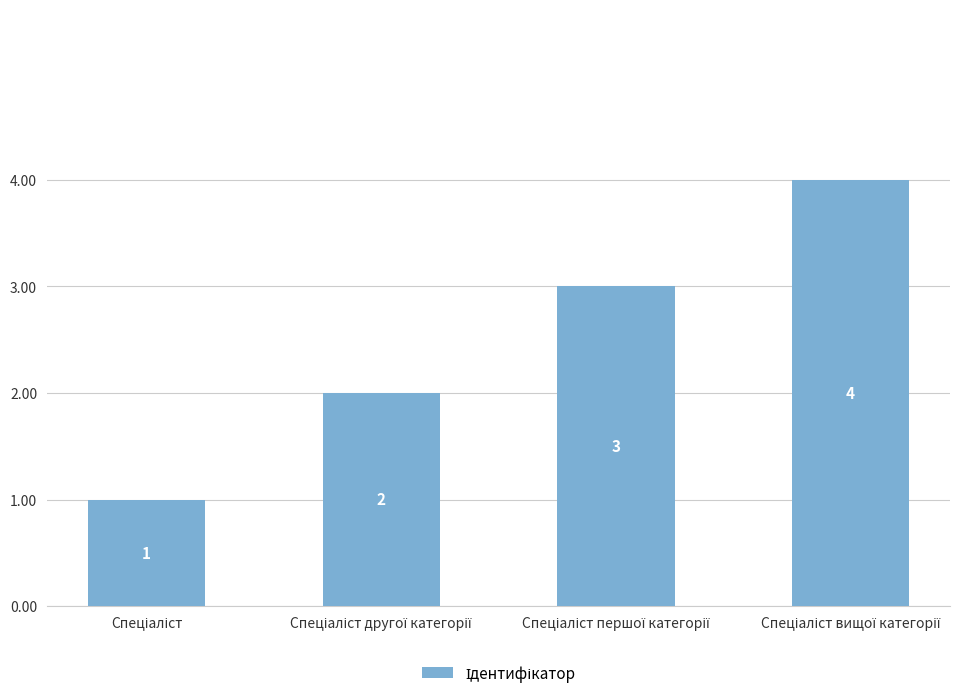

How many series are shown in this chart?

1